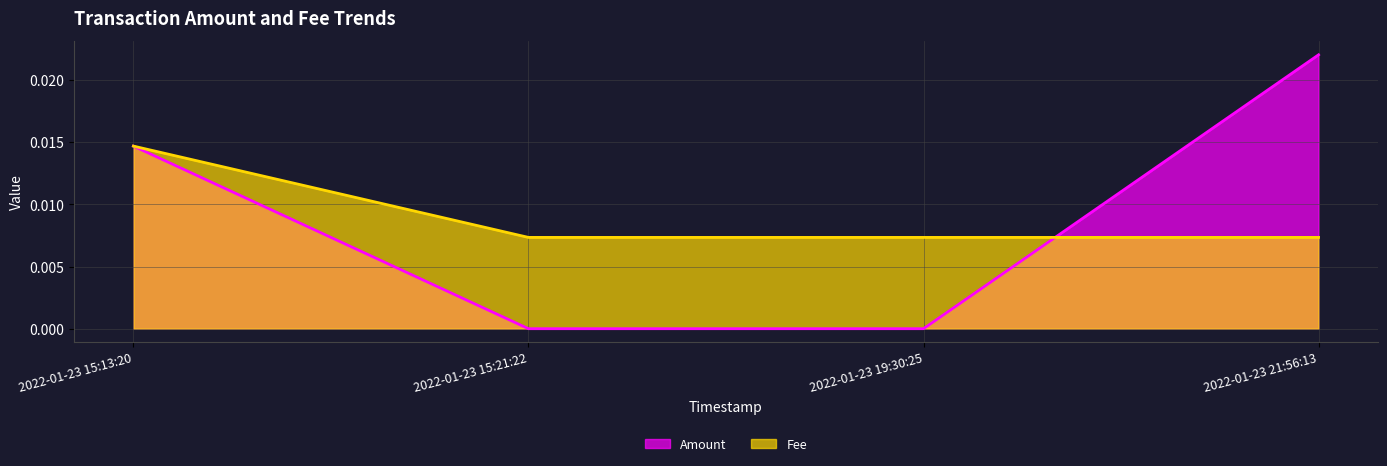

Reading left to right, transcribe all the data shown in this chart.

Amount: 2022-01-23 15:13:20=0.0	2022-01-23 15:21:22=0.0	2022-01-23 19:30:25=0.0	2022-01-23 21:56:13=0.0
Fee: 2022-01-23 15:13:20=0.0	2022-01-23 15:21:22=0.0	2022-01-23 19:30:25=0.0	2022-01-23 21:56:13=0.0